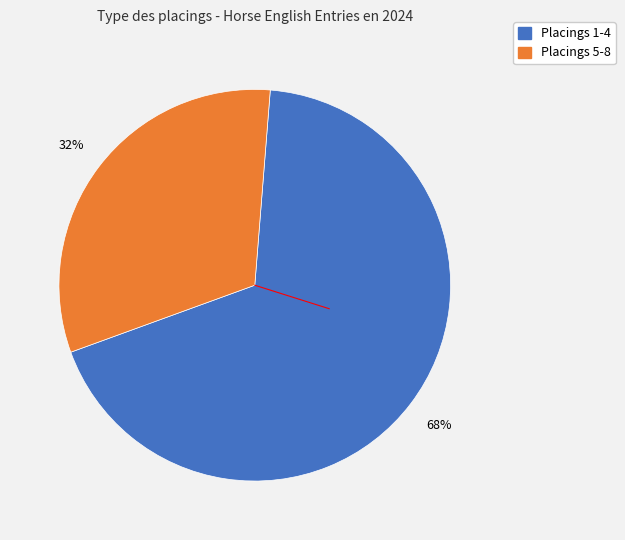

To the nearest percent, what is the average slice percentage?

50%